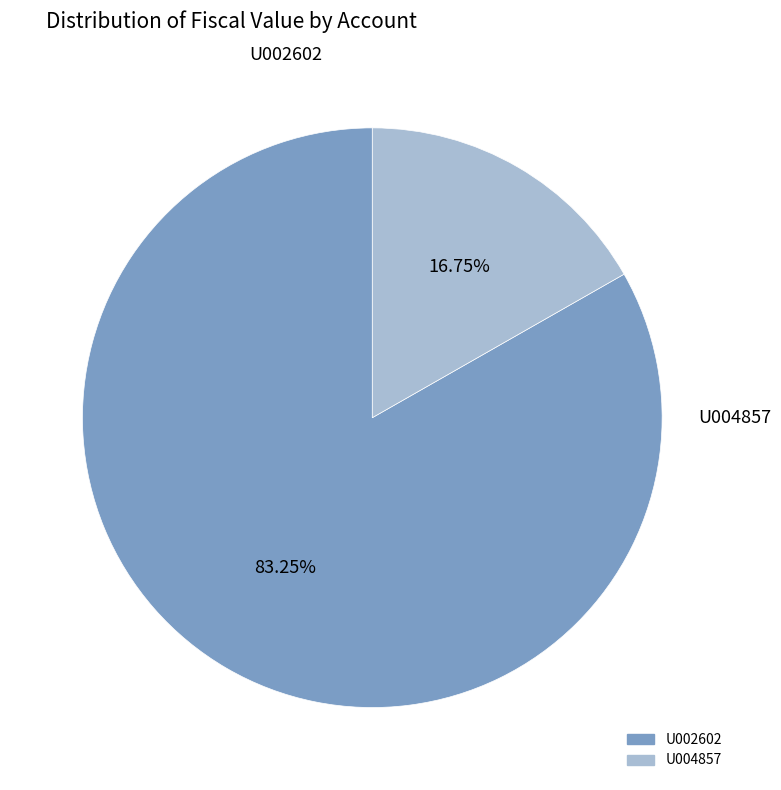

Approximately how many times larger is the value at U002602 compared to U004857?

5.0